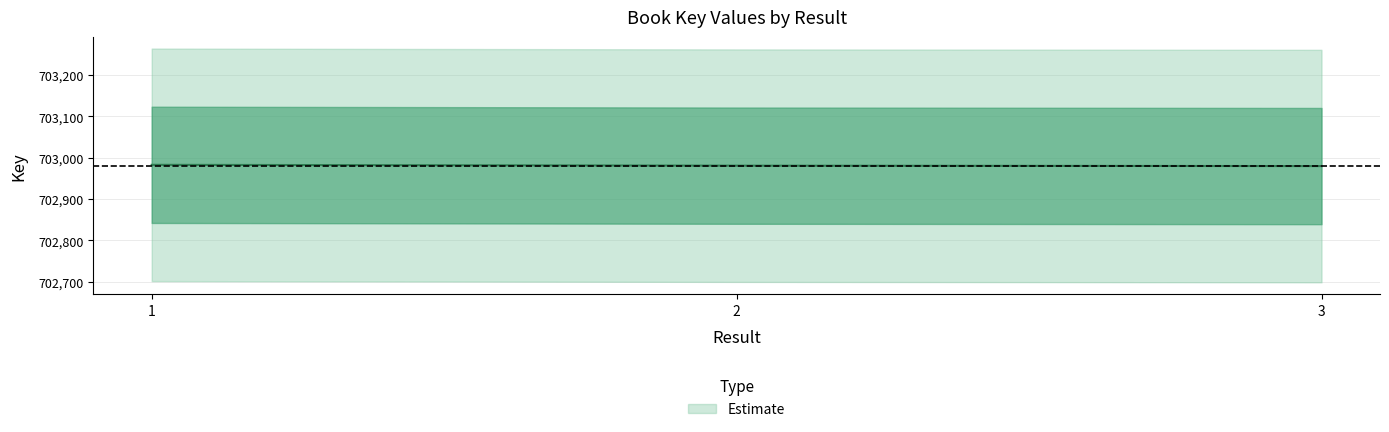

Reading left to right, extract all data points from this chart.

1=702983	2=702981	3=702980